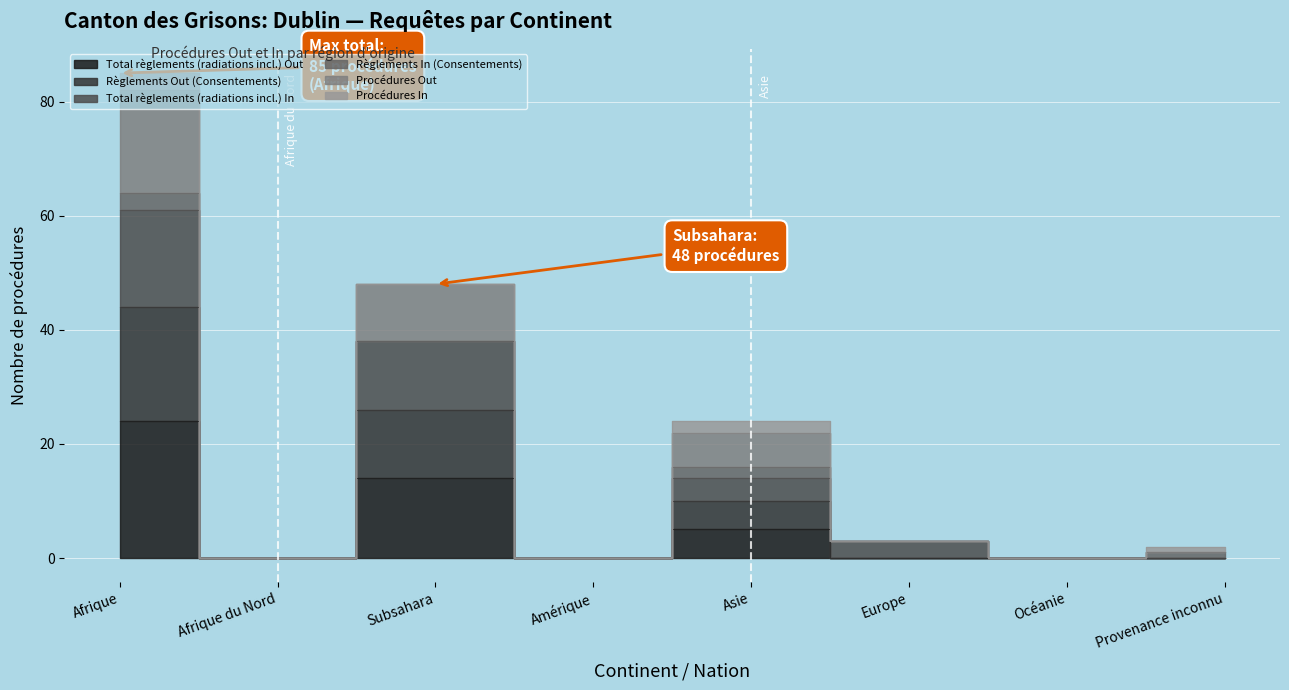

Between Provenance inconnu and Asie, which is larger?

Asie